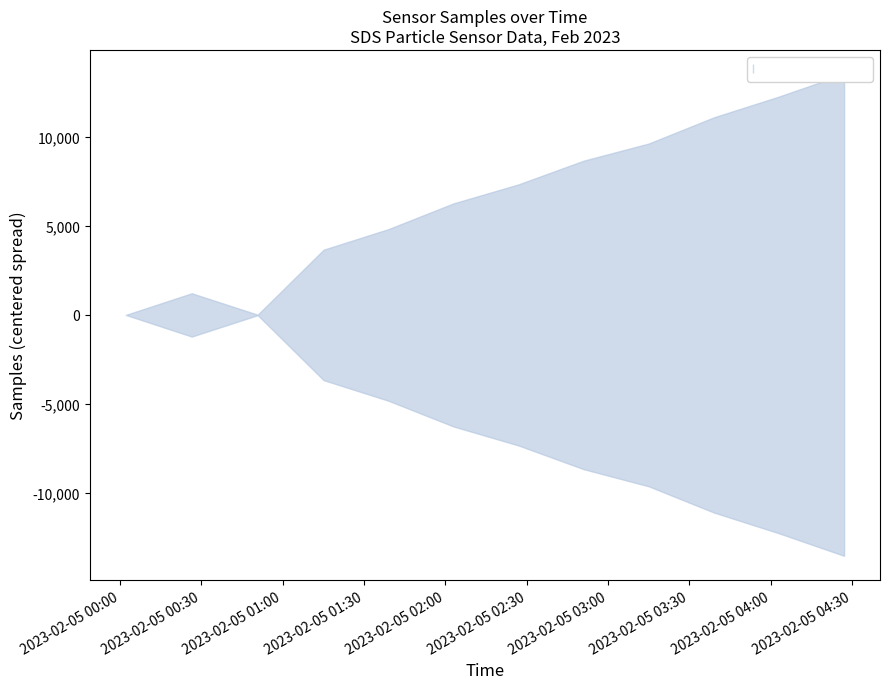

True or false: lower and upper cross at least once.

False